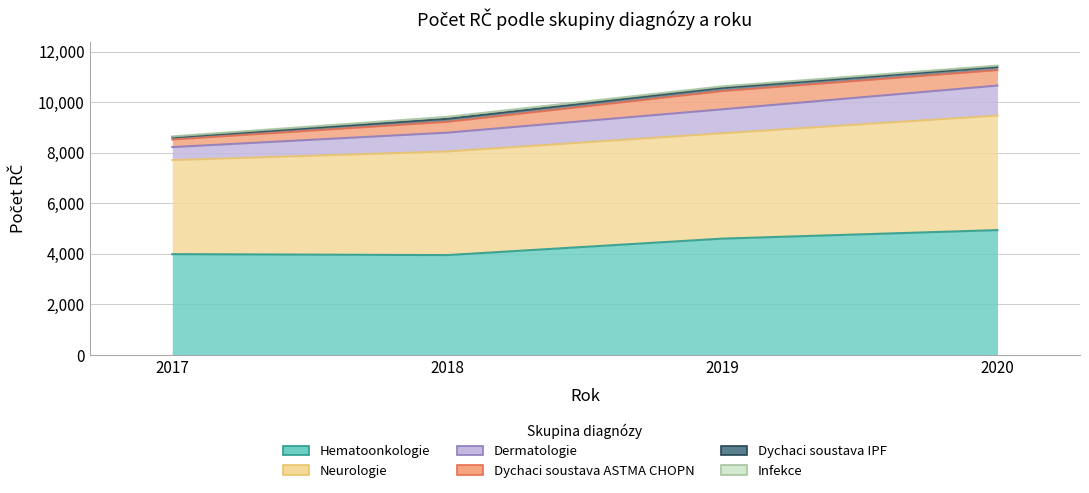

True or false: Dermatologie and Dychaci soustava IPF intersect in this chart.

False